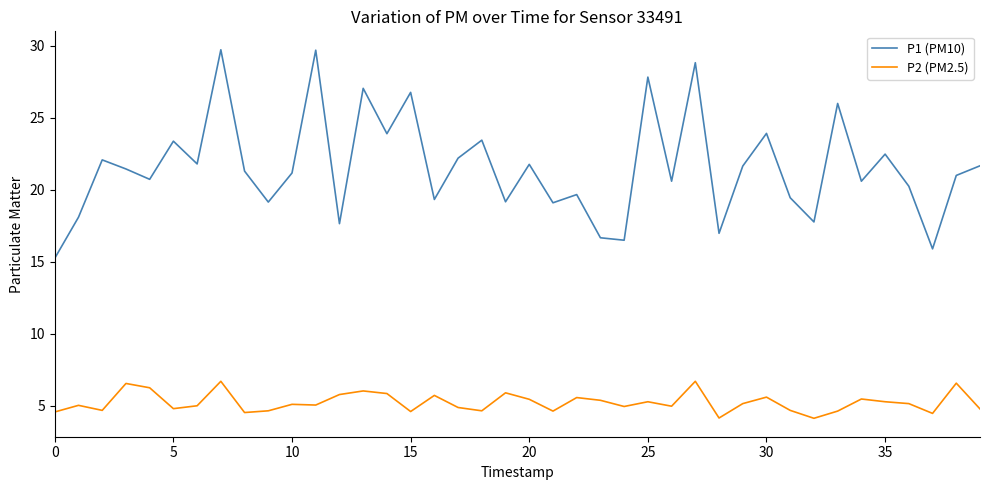

True or false: P1 (PM10) and P2 (PM2.5) cross at least once.

False